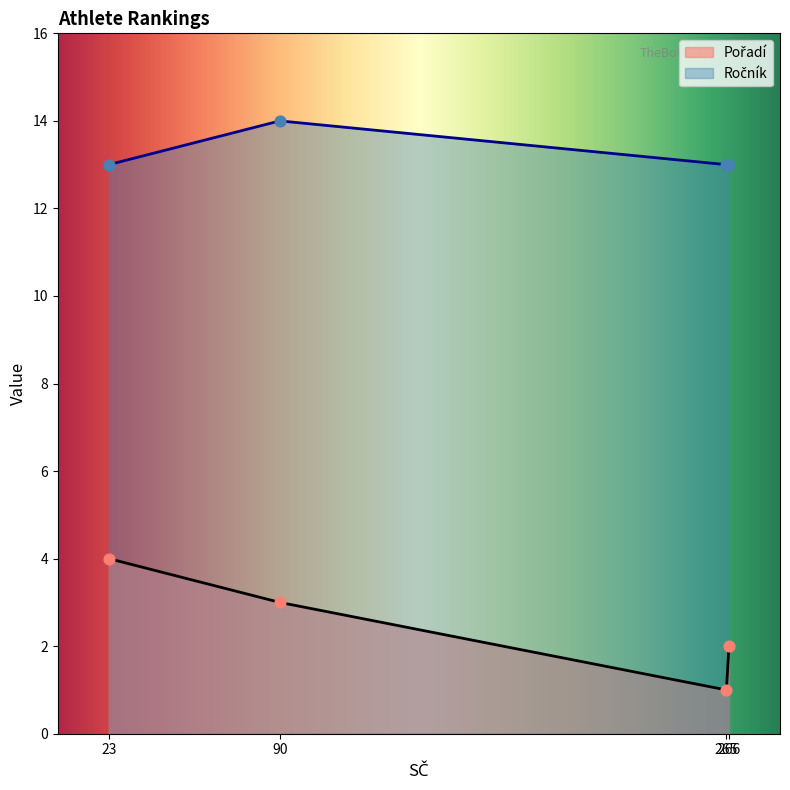

Which series has the largest total across all categories?

Ročník